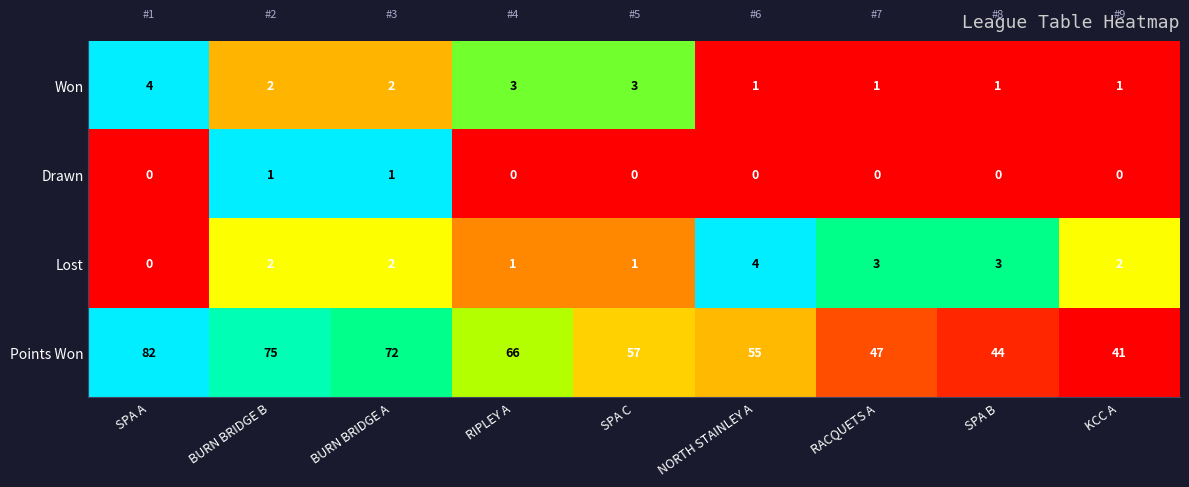

List the labels in order of Points Won value, smallest first.

KCC A, SPA B, RACQUETS A, NORTH STAINLEY A, SPA C, RIPLEY A, BURN BRIDGE A, BURN BRIDGE B, SPA A